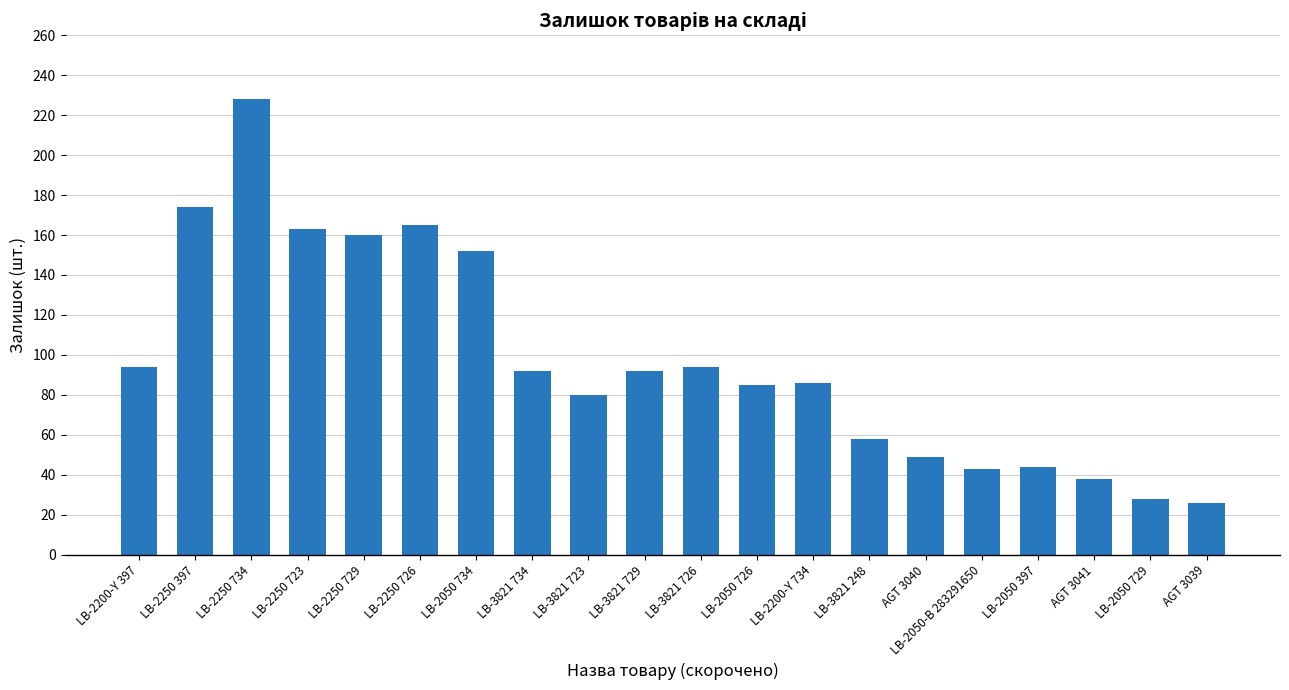

What is the label of the 11th bar from the right?

LB-3821 729